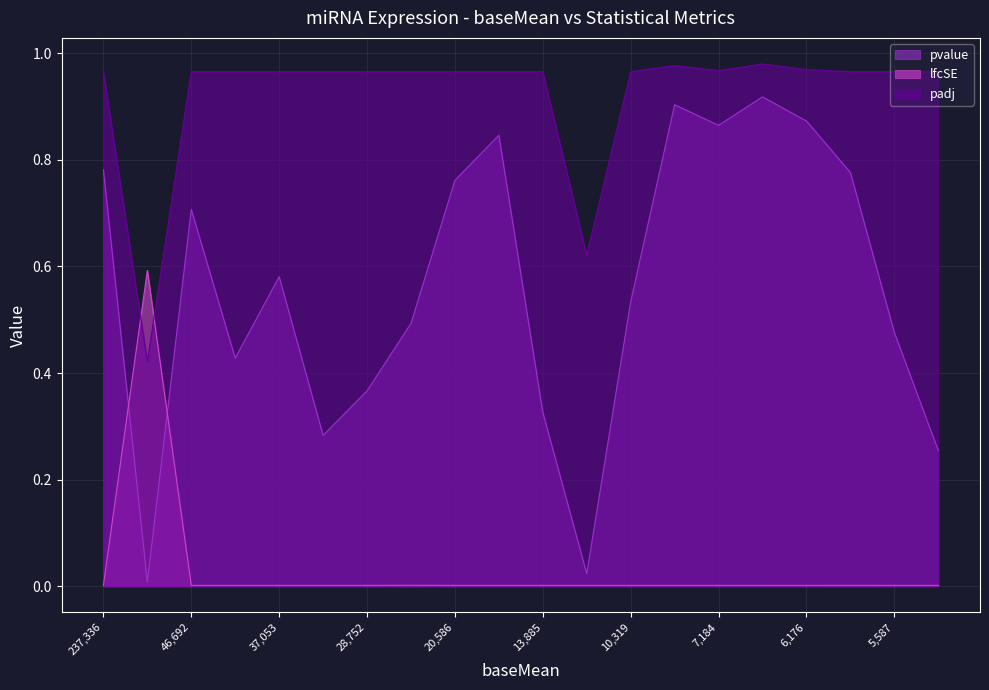

True or false: pvalue and padj cross at least once.

False